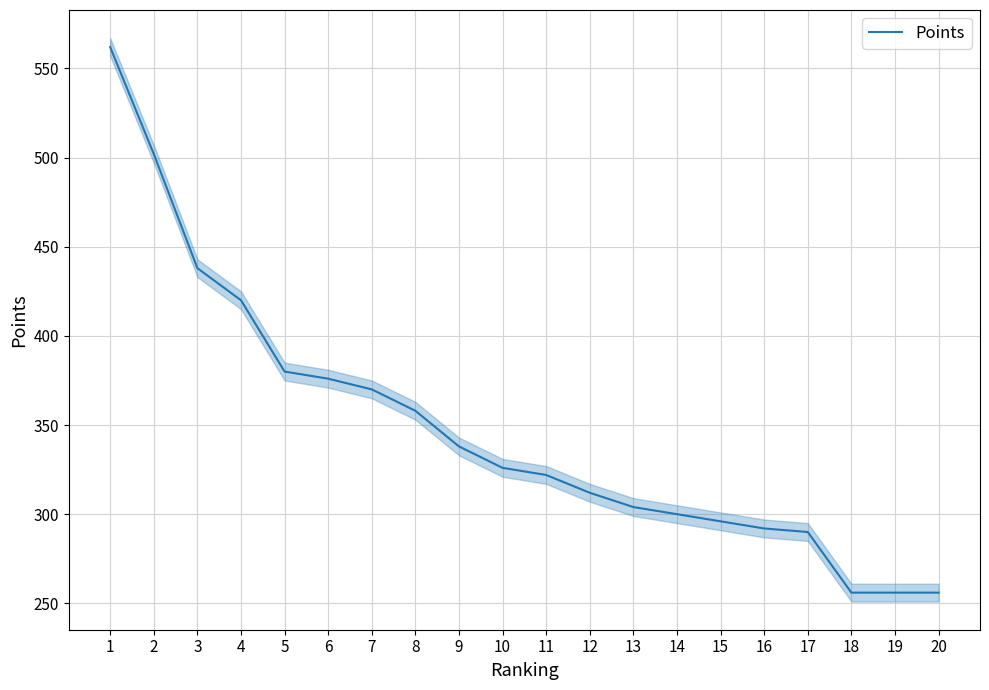

What is the sum of the values at 20 and 19?

512